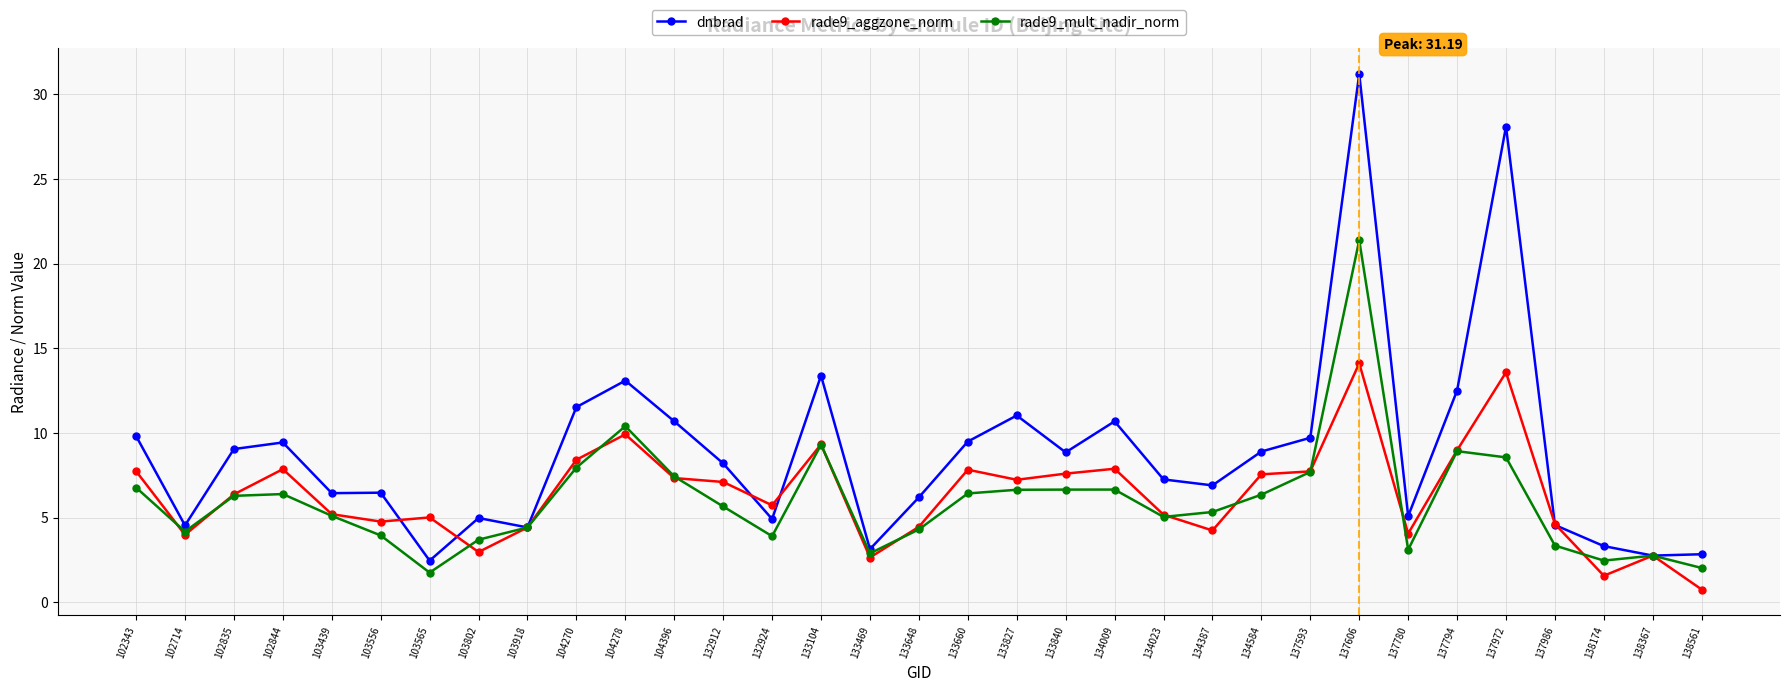

Rank the series by their maximum value, from lowest to highest.

rade9_aggzone_norm, rade9_mult_nadir_norm, dnbrad